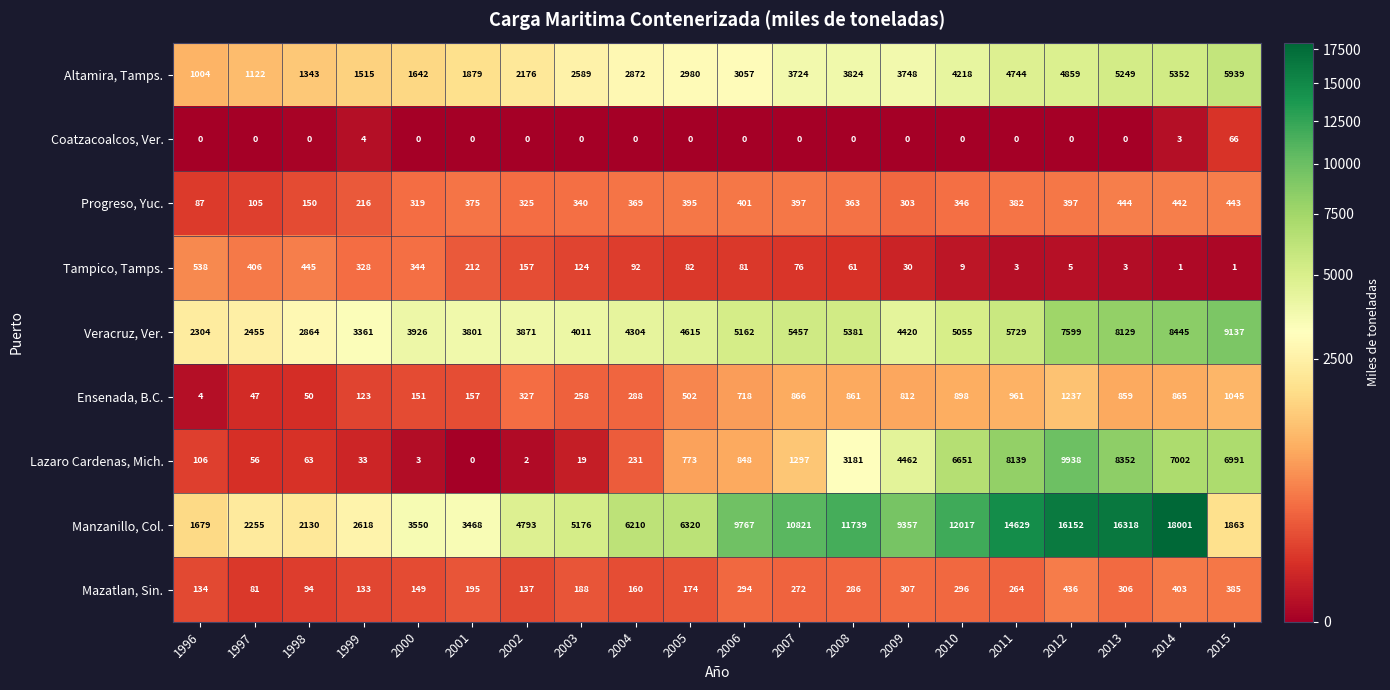

What value does the Ensenada, B.C. series have at 2001?

157